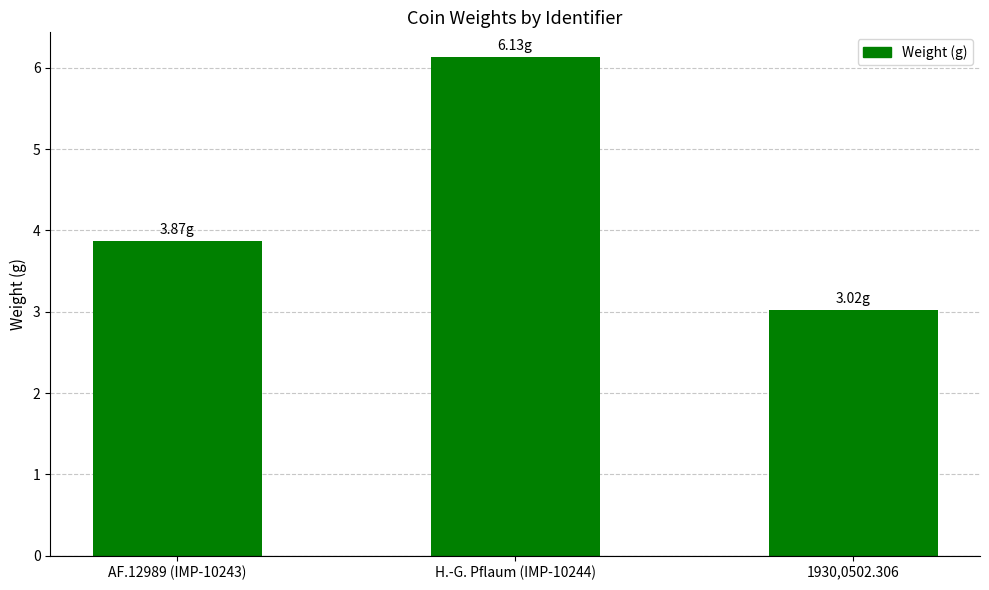

What is the value of the 2nd bar from the left?

6.1